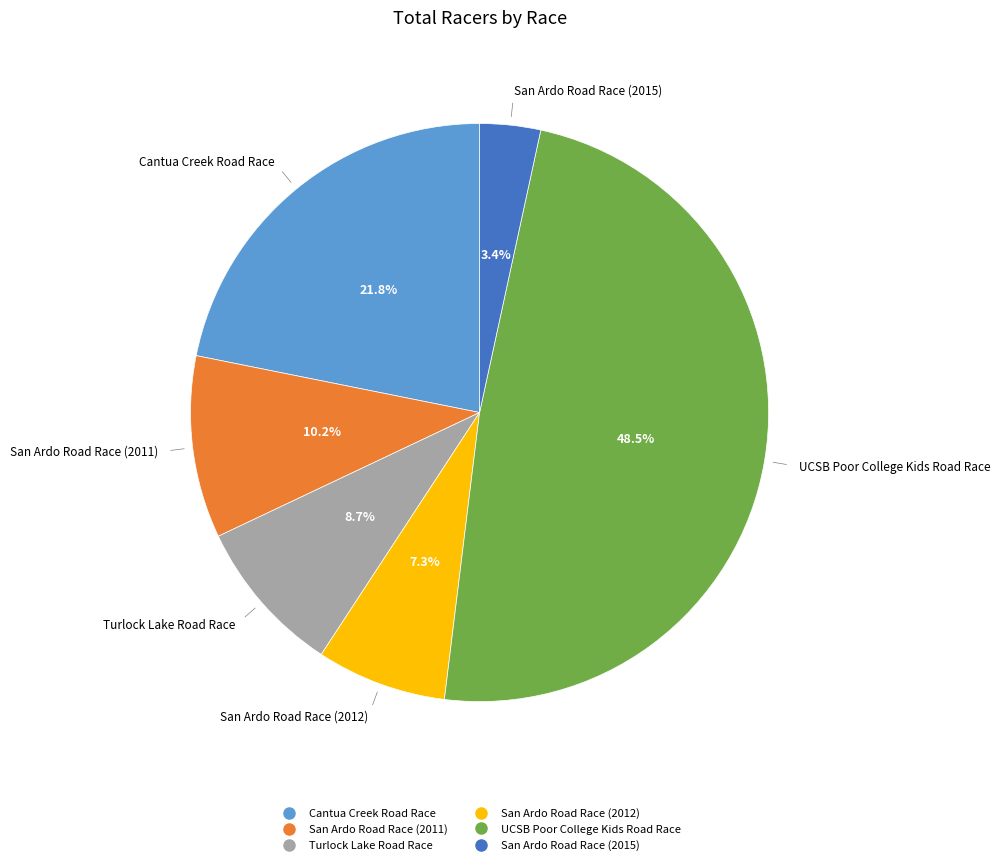

Rank the categories by value from highest to lowest.

UCSB Poor College Kids Road Race, Cantua Creek Road Race, San Ardo Road Race (2011), Turlock Lake Road Race, San Ardo Road Race (2012), San Ardo Road Race (2015)